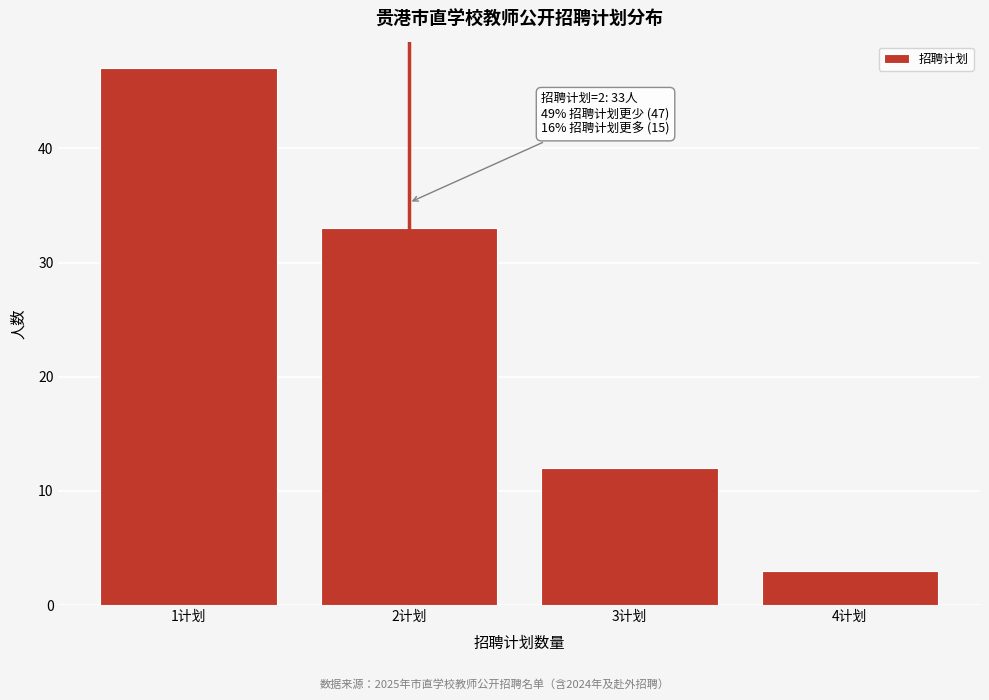

Reading left to right, list all the values displayed in this chart.

1计划=47	2计划=33	3计划=12	4计划=3